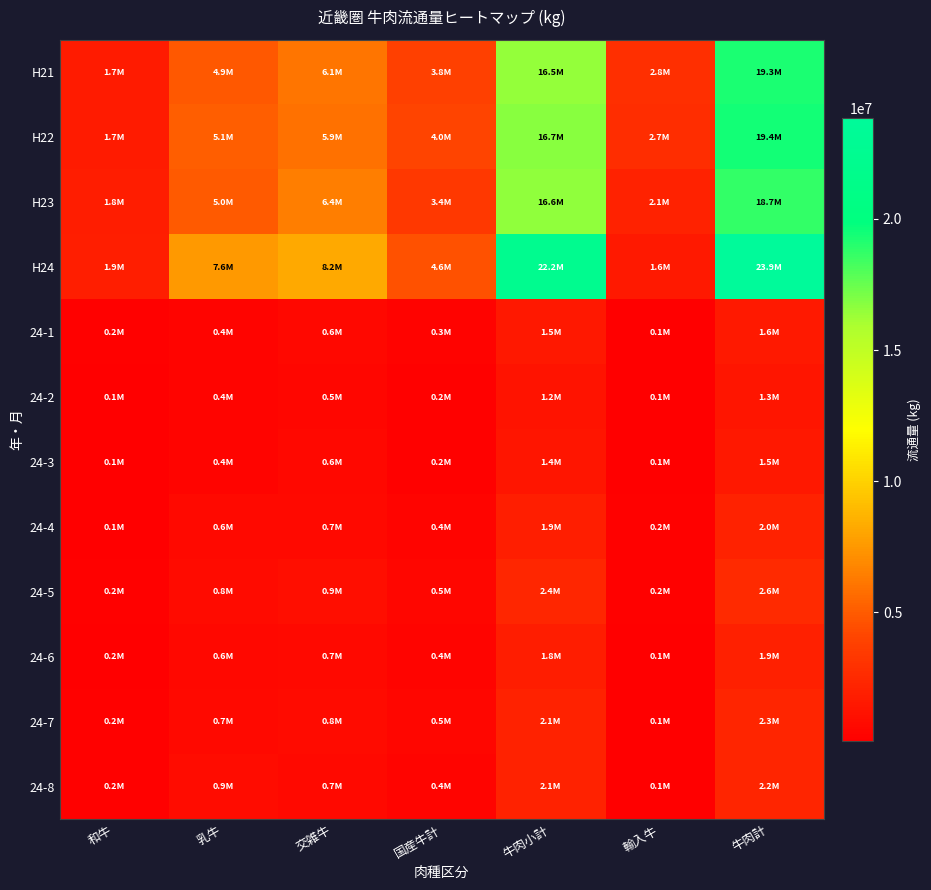

Reading left to right, list all the values displayed in this chart.

H21: 和牛=1718253	乳牛=4858935	交雑牛=6082361	国産牛計=3817475	牛肉小計=16477024	輸入牛=2813901	牛肉計=19290925
H22: 和牛=1723921	乳牛=5125333	交雑牛=5881902	国産牛計=4003561	牛肉小計=16734718	輸入牛=2690132	牛肉計=19424850
H23: 和牛=1790197	乳牛=4970249	交雑牛=6438159	国産牛計=3355828	牛肉小計=16554433	輸入牛=2104917	牛肉計=18659350
H24: 和牛=1910827	乳牛=7575521	交雑牛=8168065	国産牛計=4553920	牛肉小計=22208333	輸入牛=1647759	牛肉計=23856092
24-1: 和牛=170492	乳牛=413760	交雑牛=618990	国産牛計=280338	牛肉小計=1483582	輸入牛=136368	牛肉計=1619951
24-2: 和牛=122335	乳牛=401502	交雑牛=516696	国産牛計=204691	牛肉小計=1245226	輸入牛=73807	牛肉計=1319034
24-3: 和牛=139853	乳牛=386869	交雑牛=597604	国産牛計=229896	牛肉小計=1354224	輸入牛=134472	牛肉計=1488696
24-4: 和牛=136691	乳牛=643325	交雑牛=672298	国産牛計=407943	牛肉小計=1860259	輸入牛=169013	牛肉計=2029272
24-5: 和牛=184157	乳牛=770427	交雑牛=917096	国産牛計=517955	牛肉小計=2389636	輸入牛=182937	牛肉計=2572574
24-6: 和牛=152334	乳牛=604895	交雑牛=690808	国産牛計=383613	牛肉小計=1831652	輸入牛=103765	牛肉計=1935418
24-7: 和牛=169459	乳牛=655559	交雑牛=791463	国産牛計=493034	牛肉小計=2109517	輸入牛=149678	牛肉計=2259196
24-8: 和牛=170169	乳牛=877551	交雑牛=655585	国産牛計=374143	牛肉小計=2077449	輸入牛=145620	牛肉計=2223069